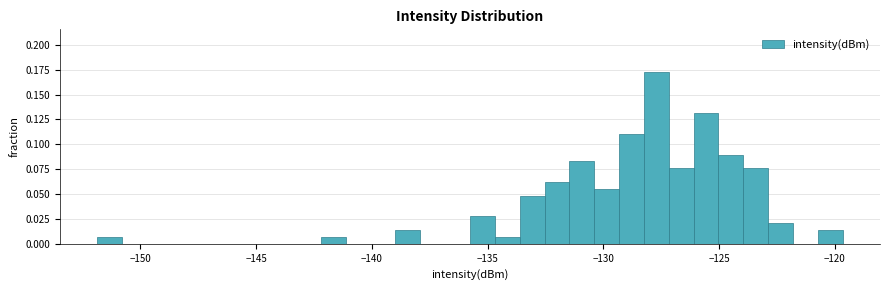

Read against the x-axis, roughly where is the centre of the tallest bar?

-127.5